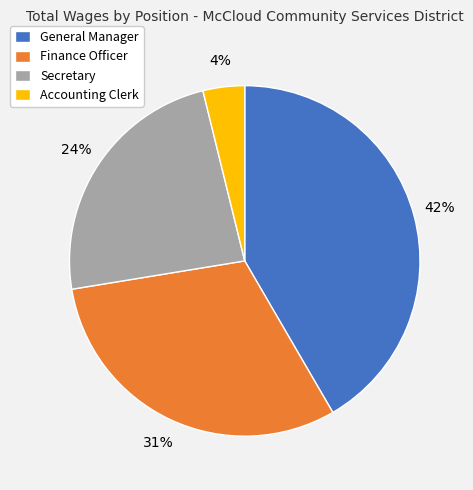

Approximately how many times larger is the value at Secretary compared to Finance Officer?

0.8